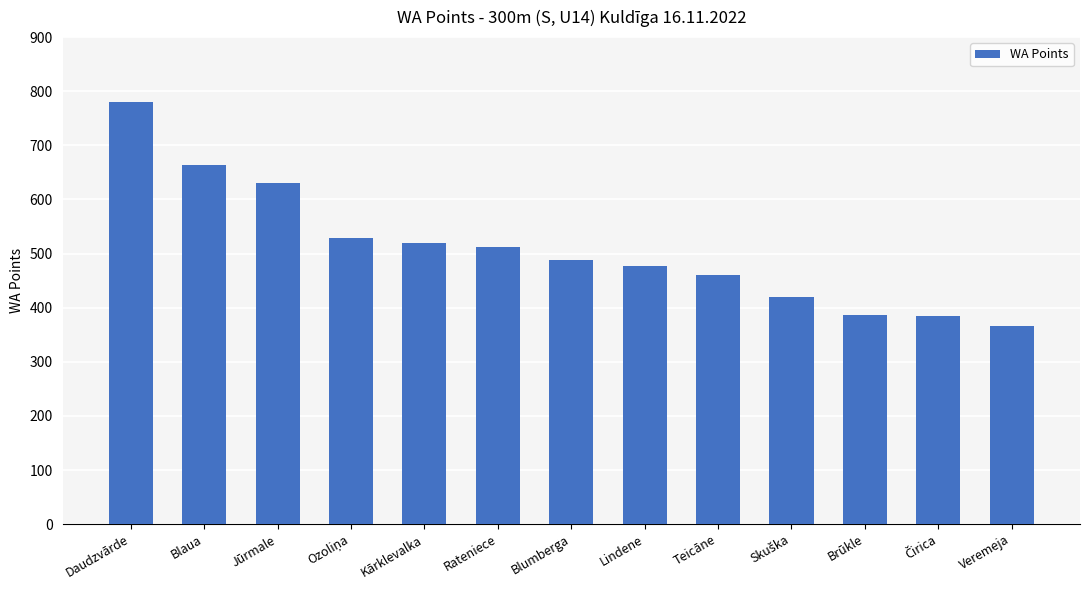

What is the maximum value shown in the chart?

780